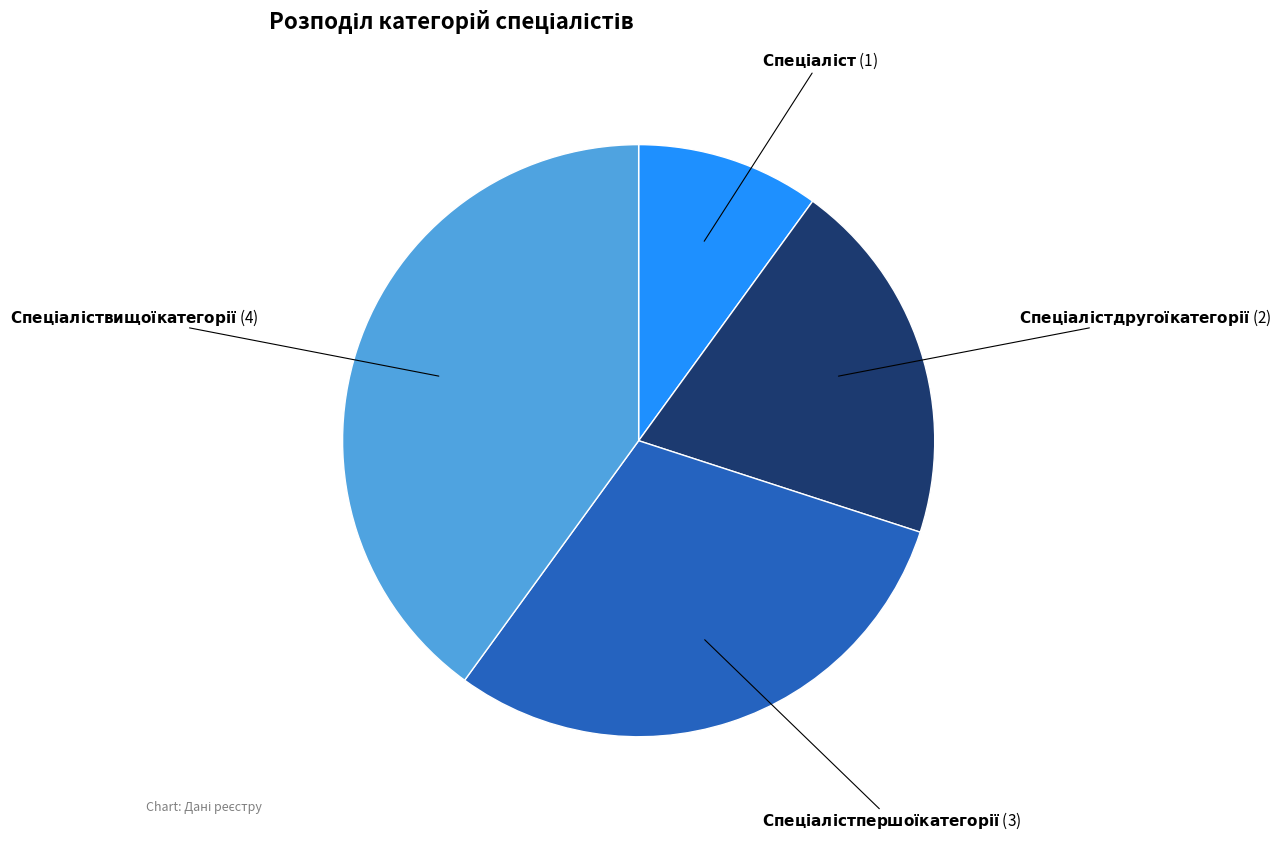

Does any single category account for the majority?

No